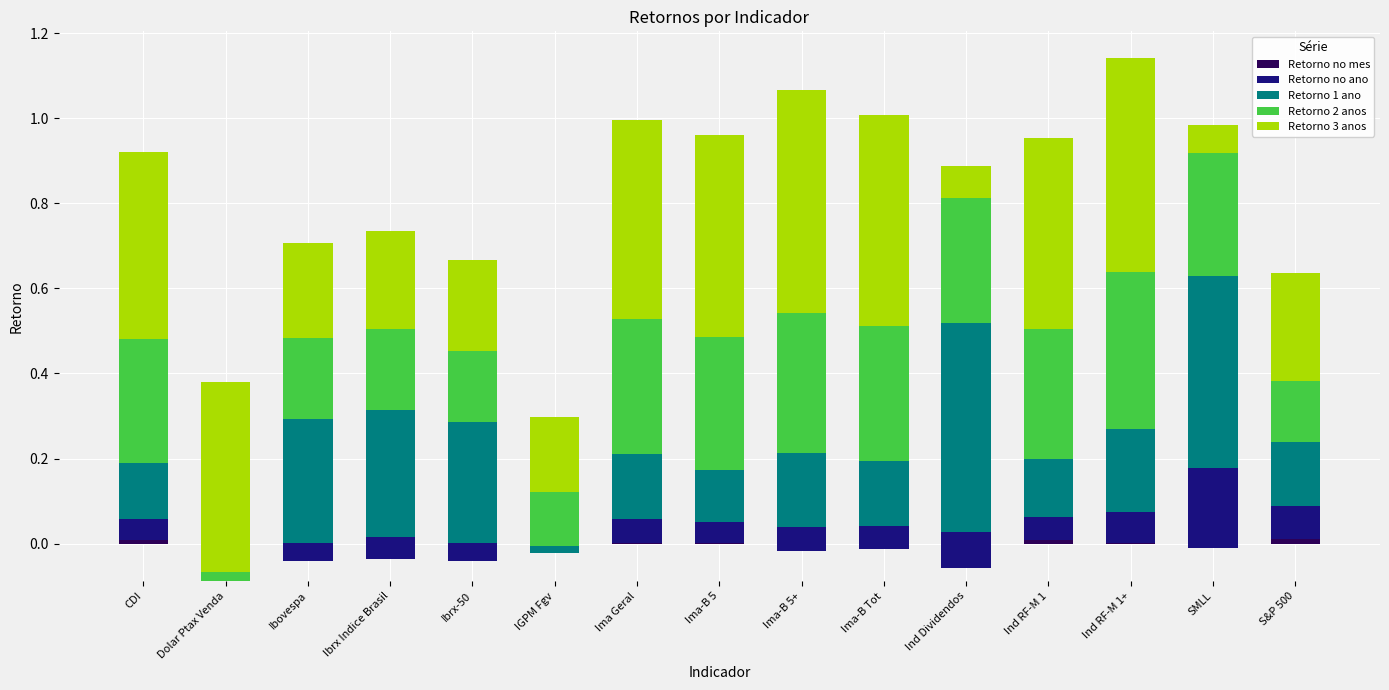

How many series are shown in this chart?

5